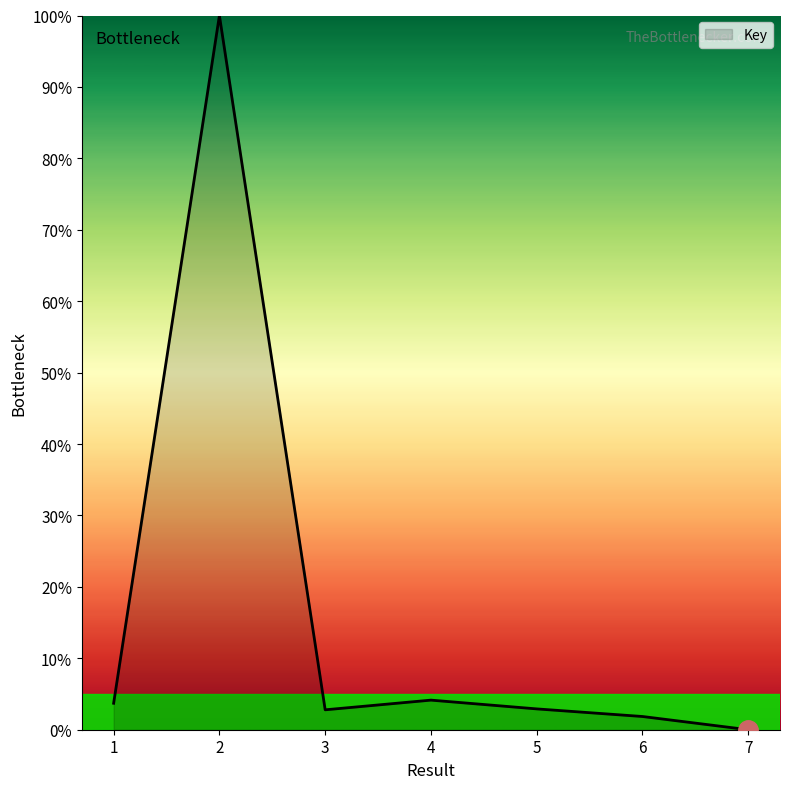

How many distinct data groups are displayed?

1